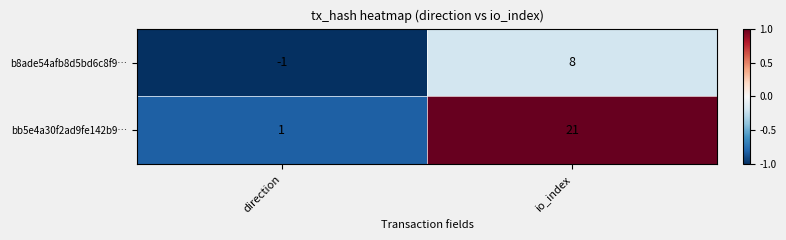

Reading left to right, transcribe all the data shown in this chart.

b8ade54afb8d5bd6c8f9…: direction=-1	io_index=8
bb5e4a30f2ad9fe142b9…: direction=1	io_index=21